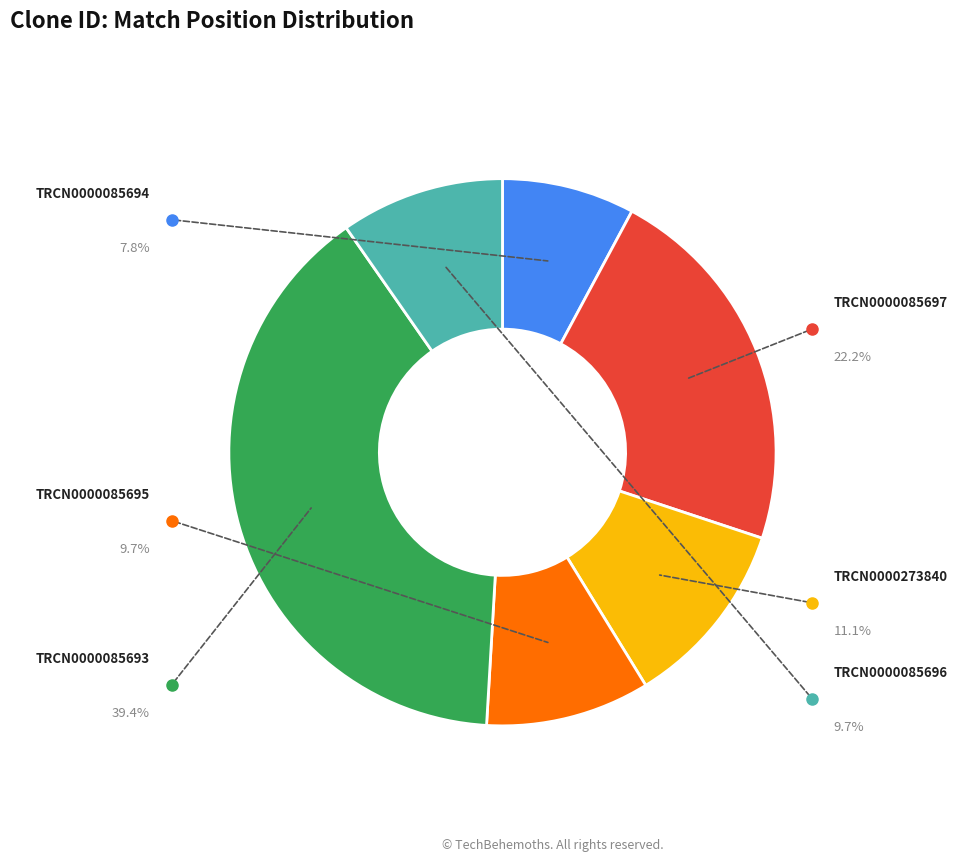

Does TRCN0000085696 represent more than half of the total?

No